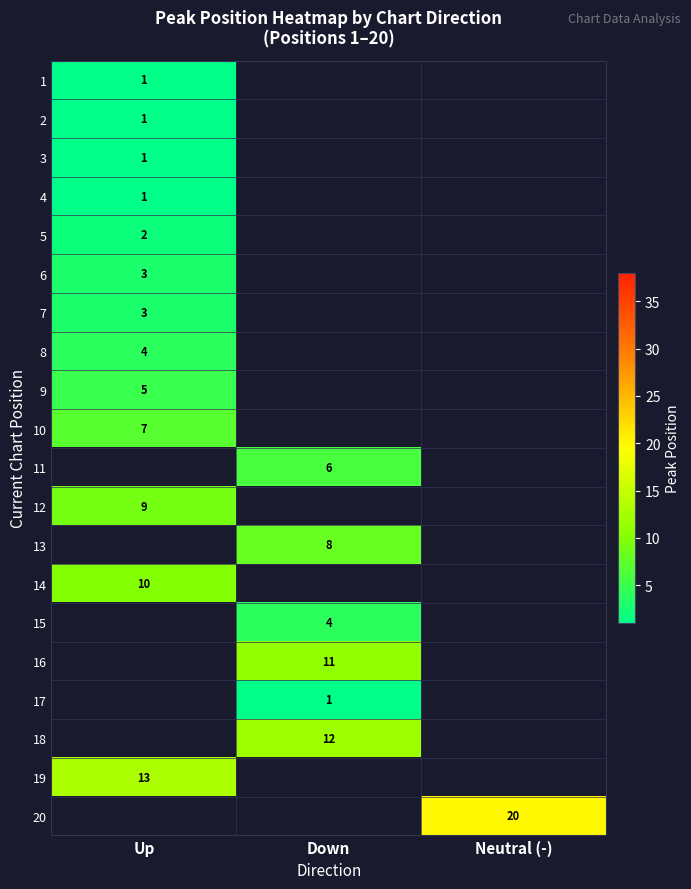

Count the number of categories in the chart.

3